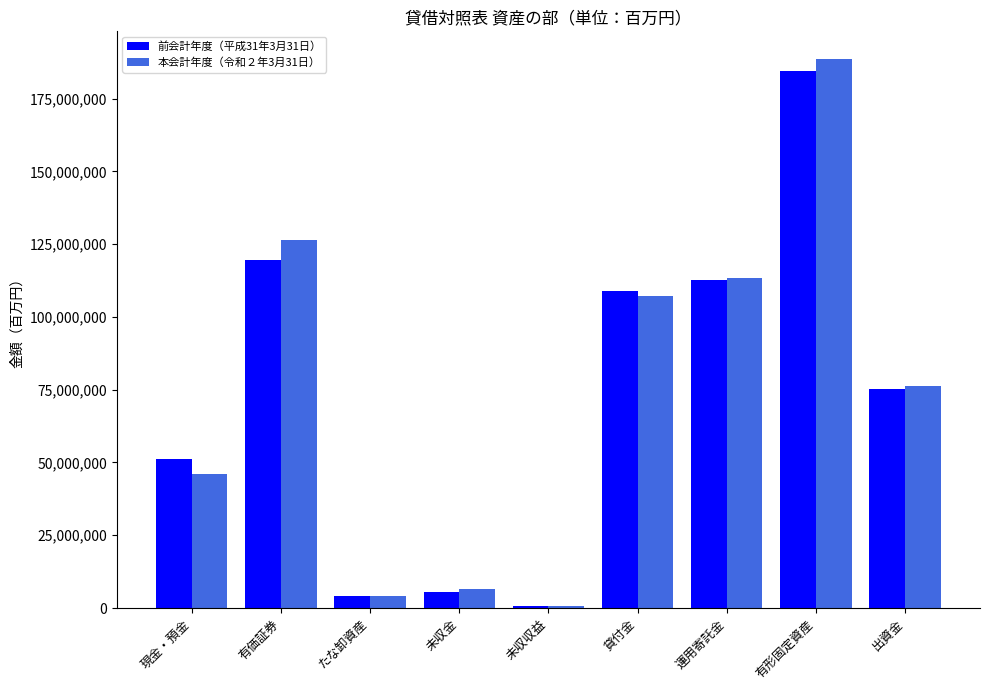

At which label does 前会計年度（平成31年3月31日） first exceed 75387964?

有価証券